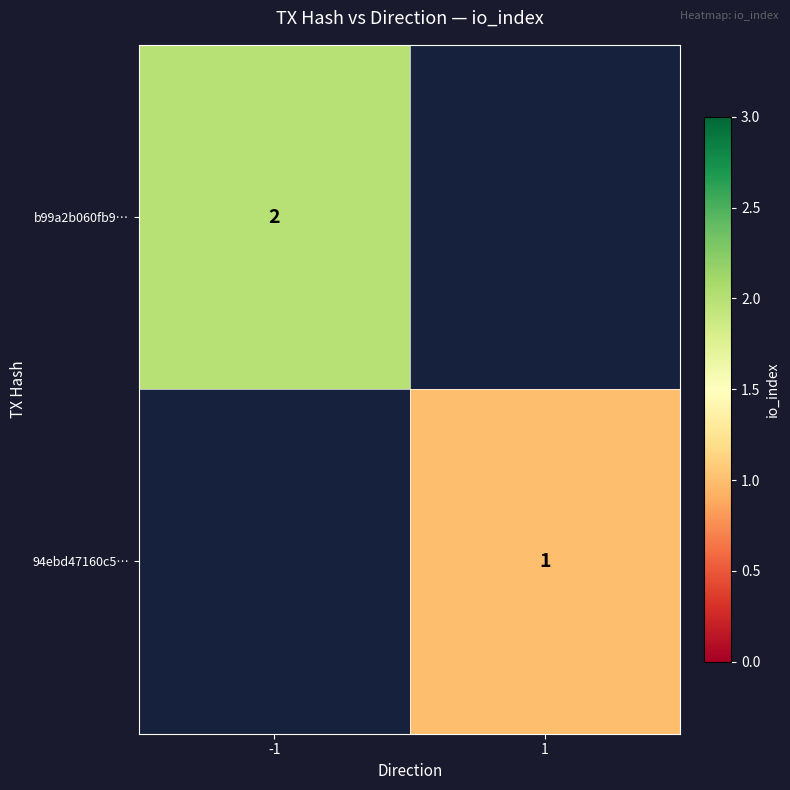

True or false: 94ebd47160c5… has a value of 2 at 1.

False